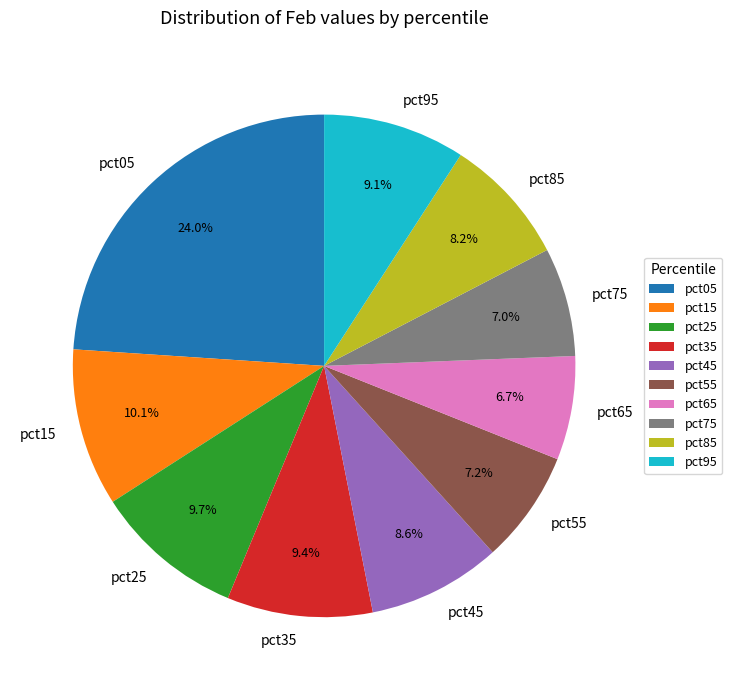

Does pct75 represent more than half of the total?

No